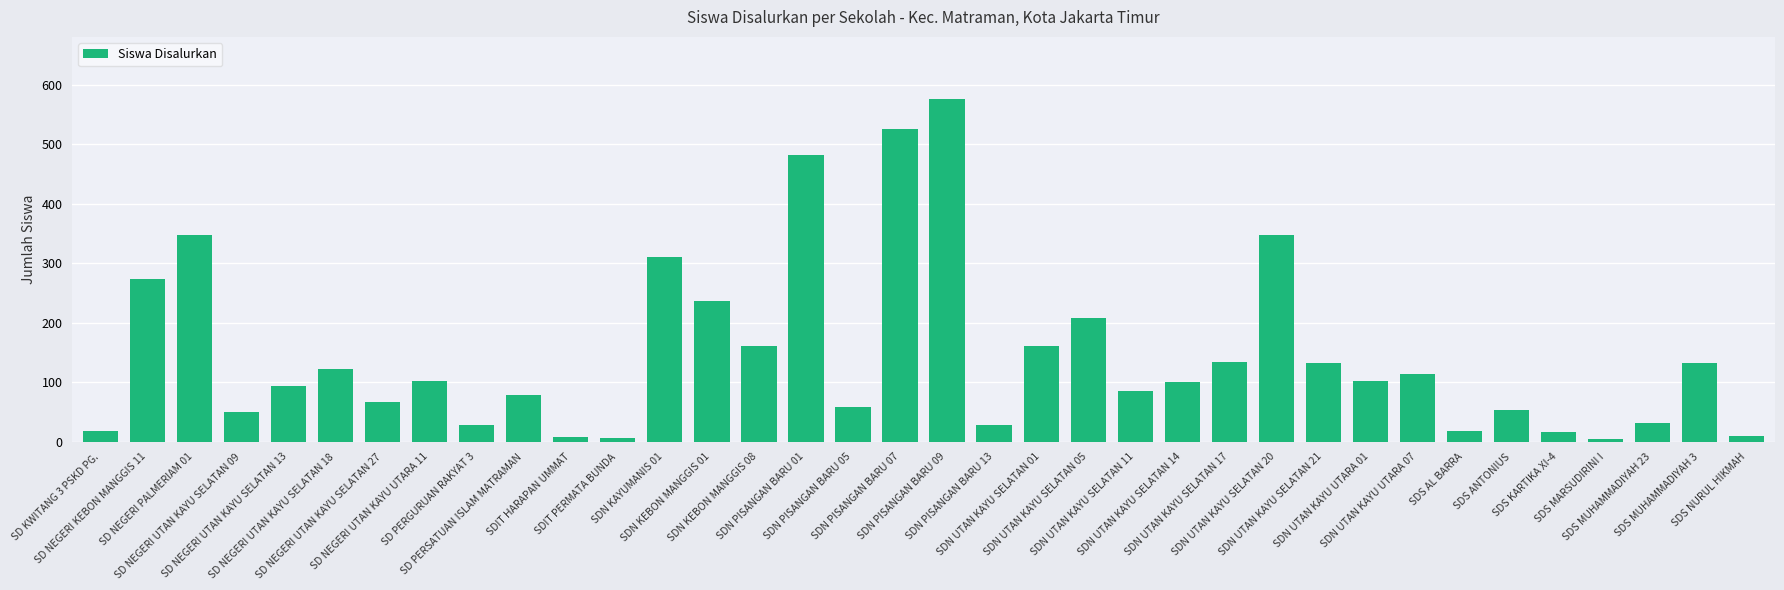

What position from the right is SDN KEBON MANGGIS 08?

22